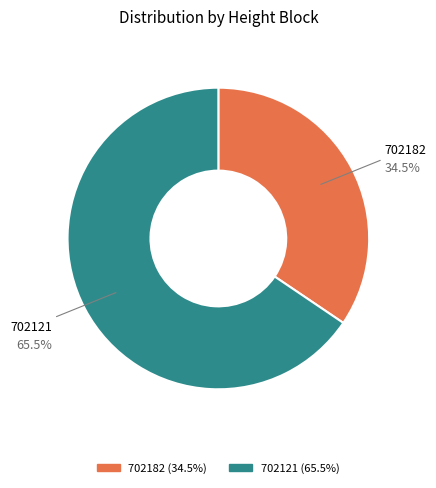

Which category accounts for the majority?

702121